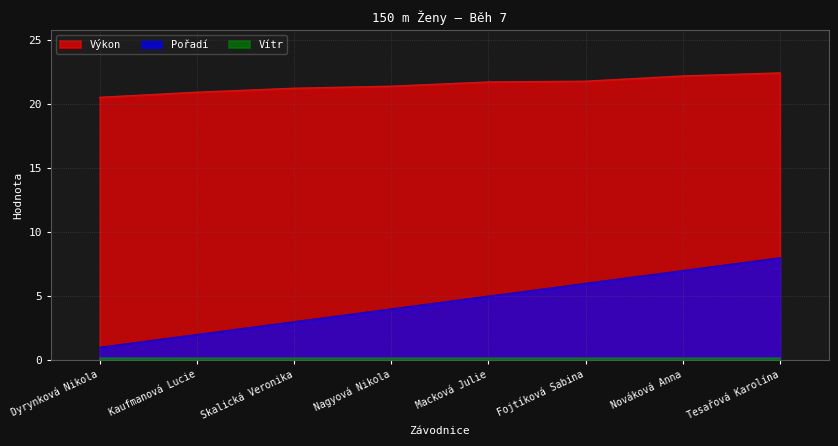

Rank the categories by Výkon value from lowest to highest.

Dyrynková Nikola, Kaufmanová Lucie, Skalická Veronika, Nagyová Nikola, Macková Julie, Fojtíková Sabina, Nováková Anna, Tesařová Karolína